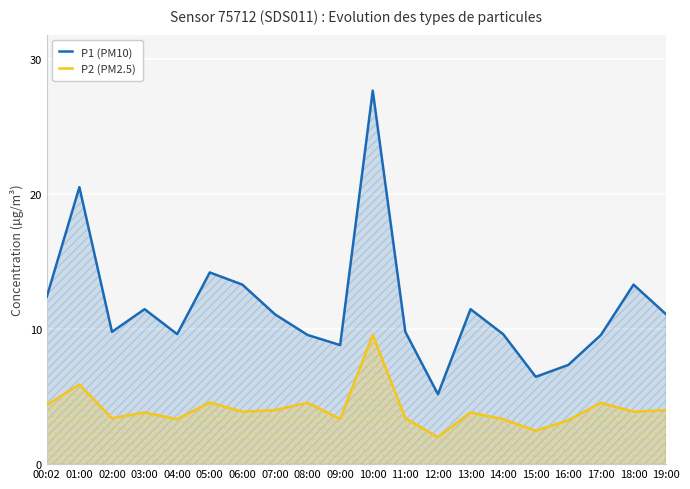

What is the difference between the P2 (PM2.5) values at 05:00 and 03:00?

0.7